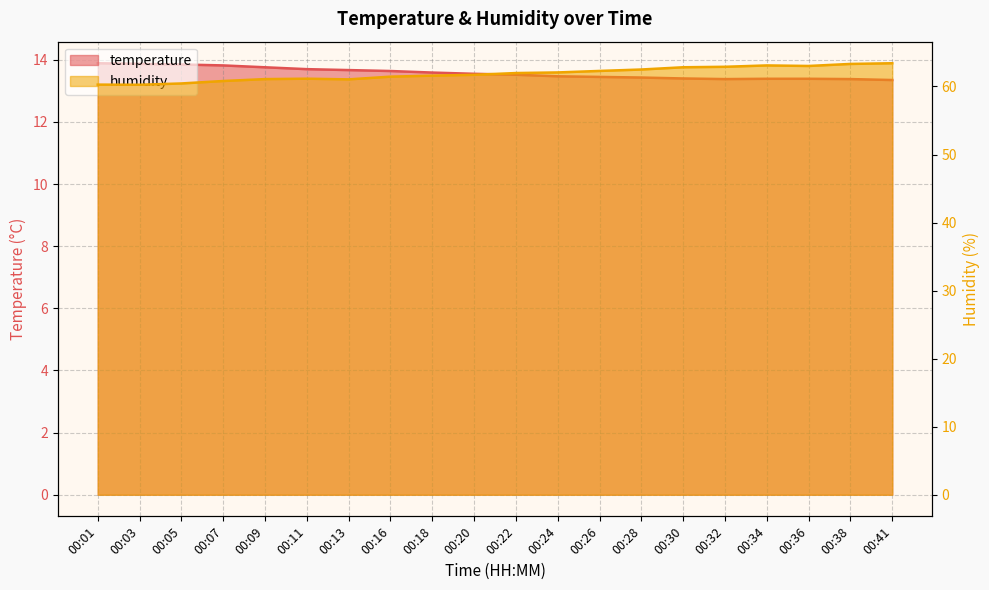

Rank the categories by temperature value from lowest to highest.

00:41, 00:32, 00:38, 00:34, 00:36, 00:30, 00:28, 00:26, 00:24, 00:22, 00:20, 00:18, 00:16, 00:13, 00:11, 00:09, 00:07, 00:05, 00:03, 00:01